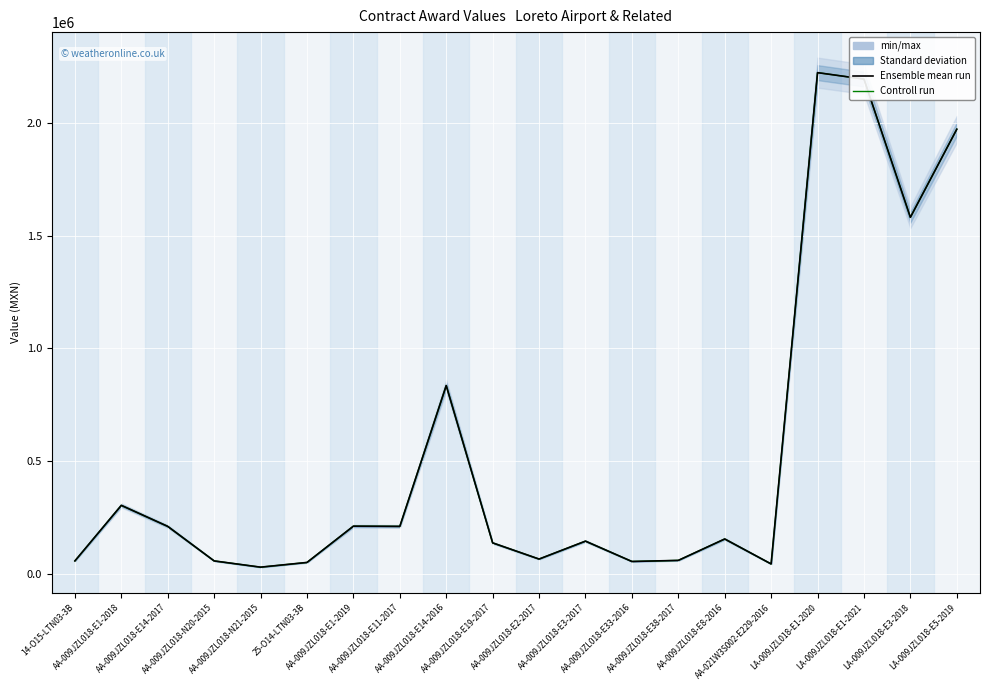

True or false: Ensemble mean run and Controll run cross at least once.

False